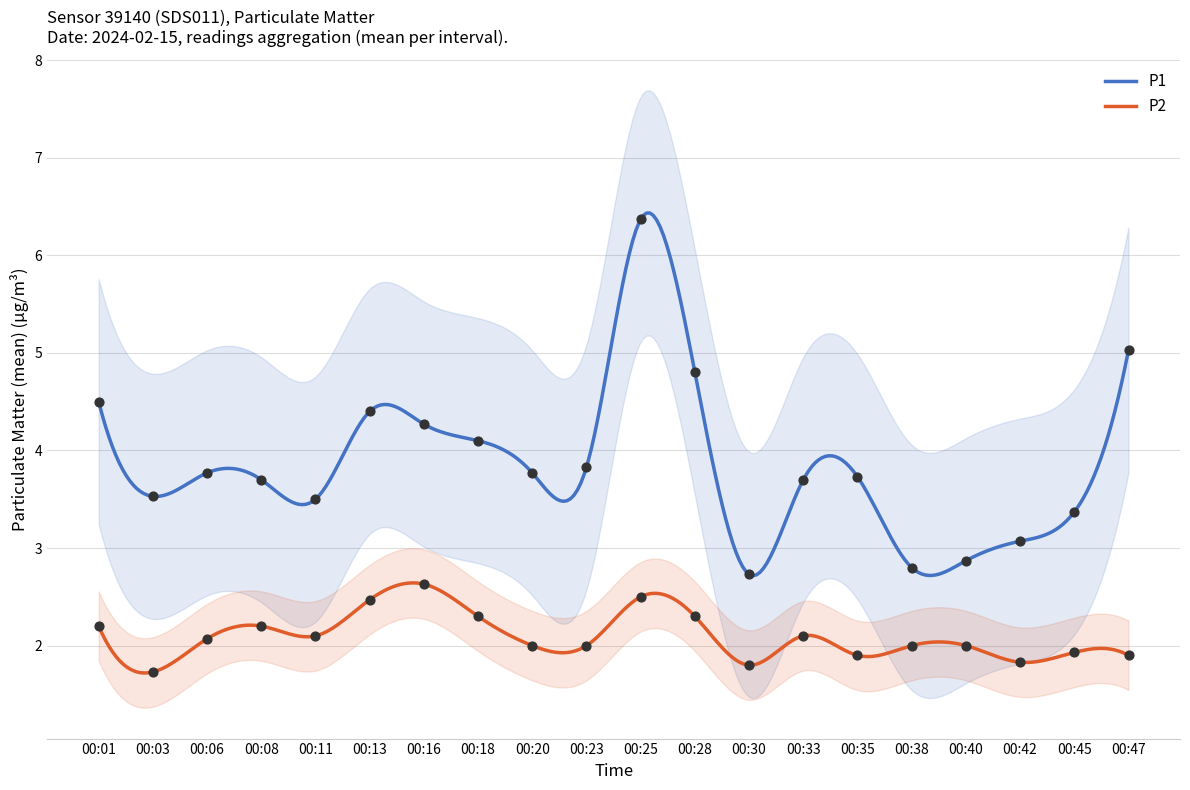

Which series contains the lowest Y value?

P2